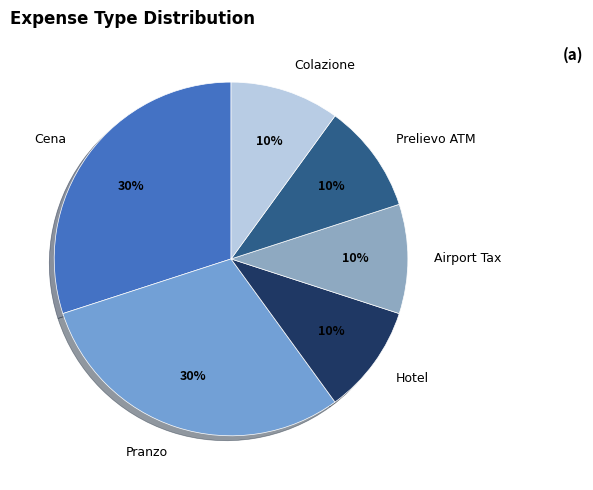

Approximately how many times larger is the value at Airport Tax compared to Prelievo ATM?

1.0